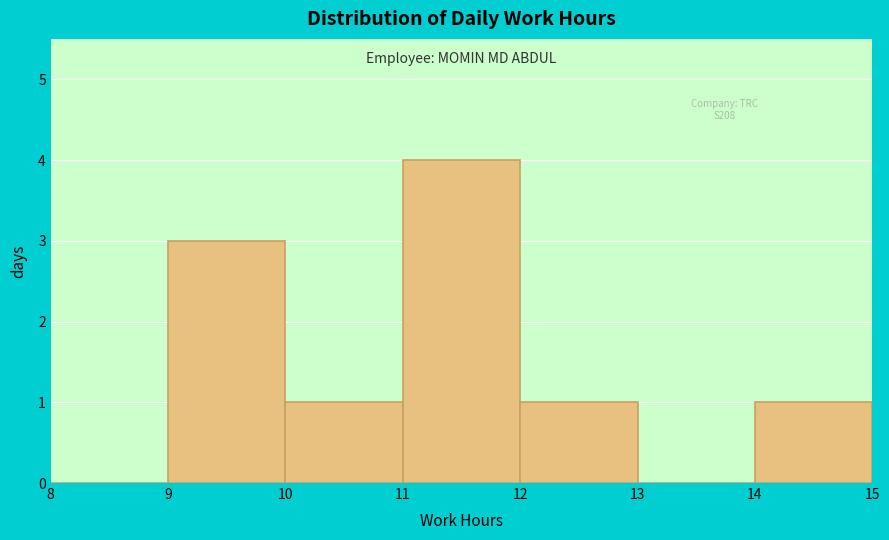

Over which range of the x-axis is the bar tallest?

11 to 12